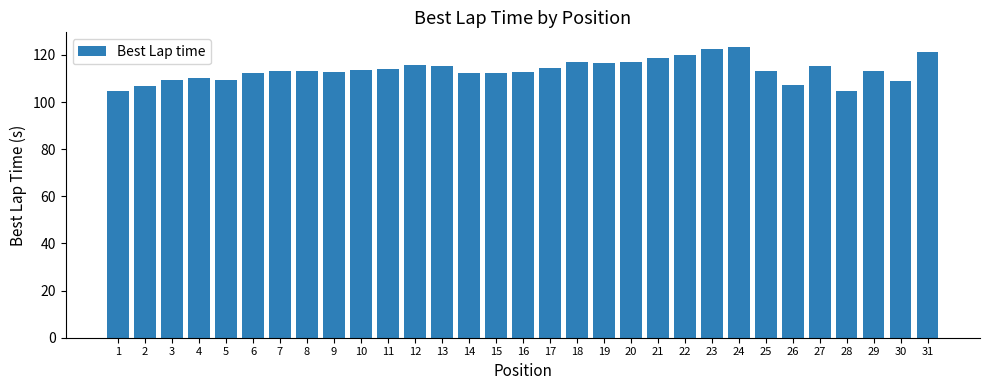

What is the minimum value shown in the chart?

104.7